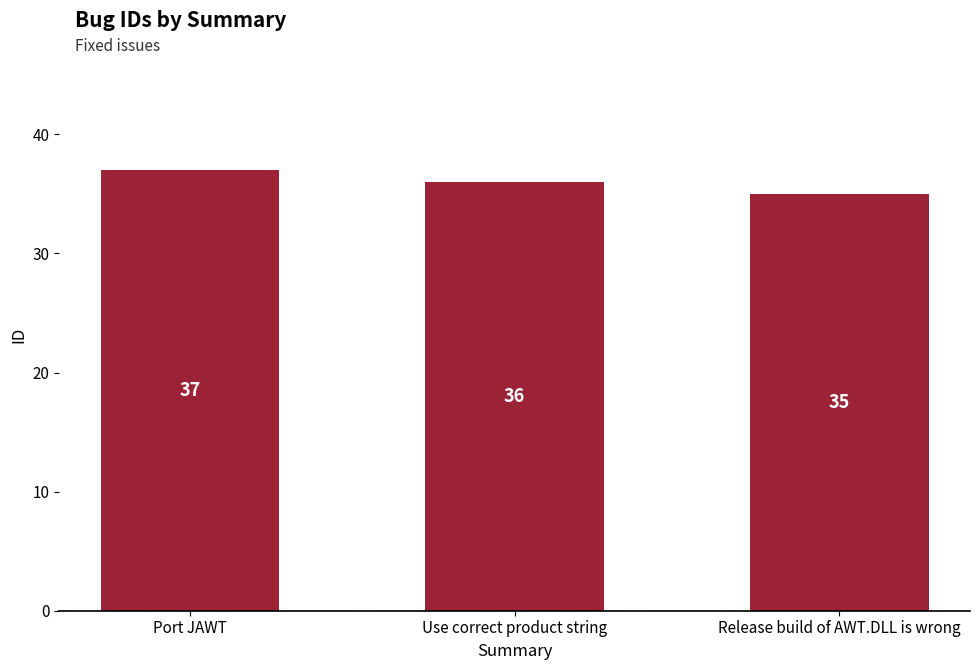

The chart shows a value of 36 at Use correct product string. True or false?

True